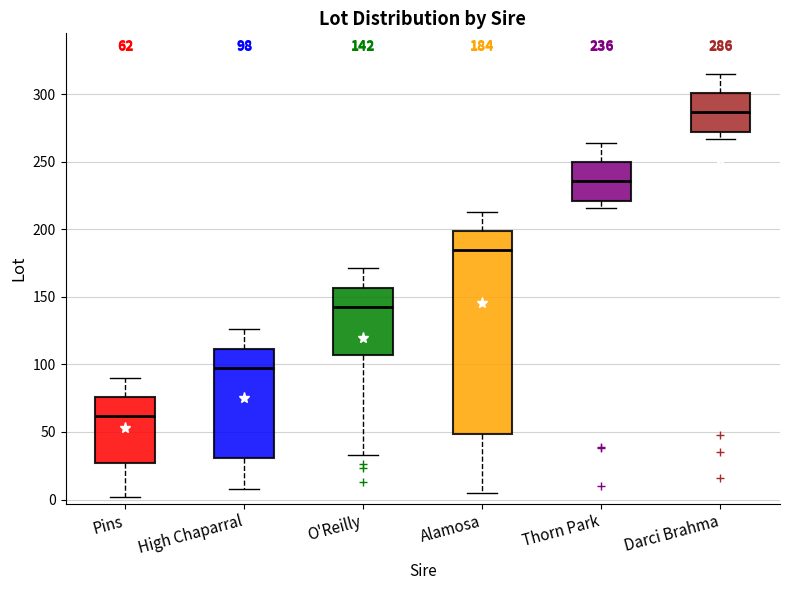

Comparing the boxes themselves (not the whiskers), which one is the tallest?

Alamosa